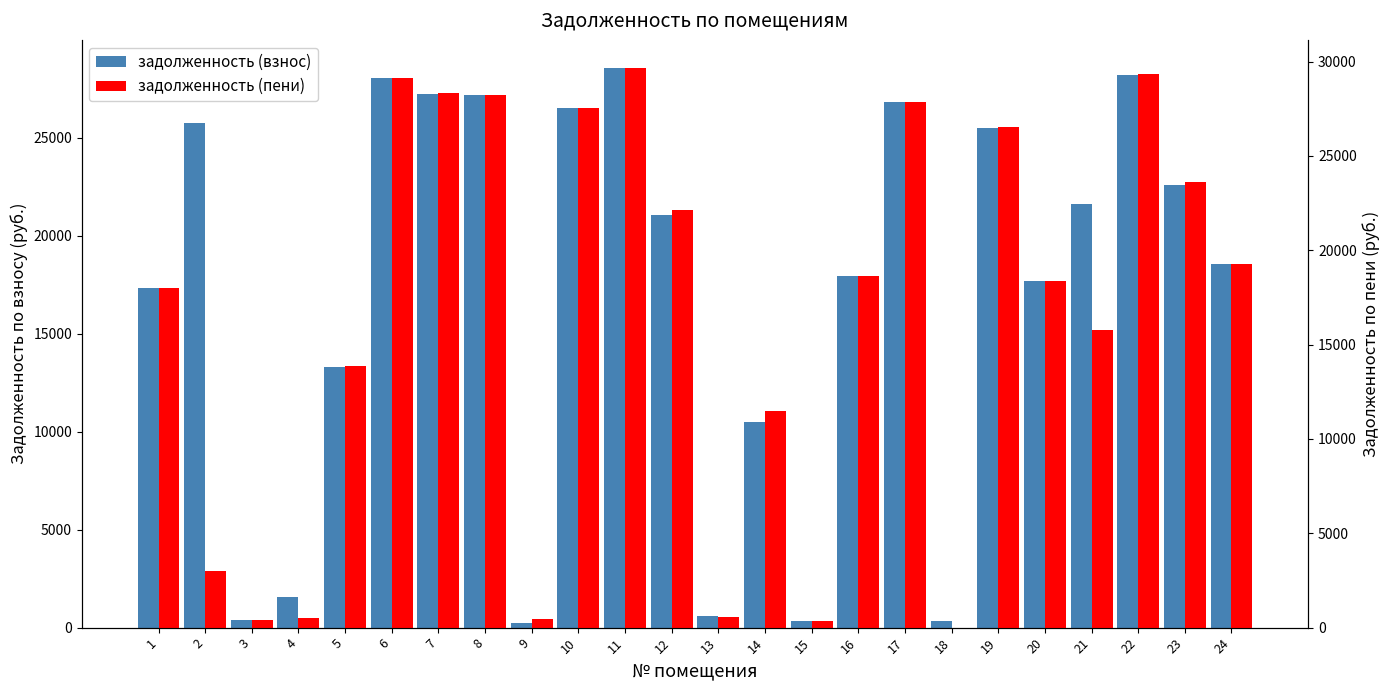

What is the difference between the maximum and second lowest values in the задолженность (взнос) series?

28223.7